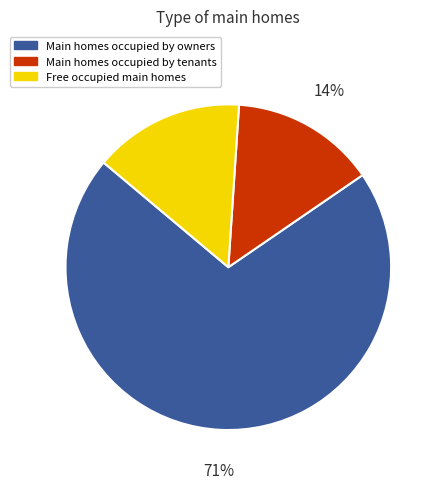

Does any single category account for the majority?

Yes